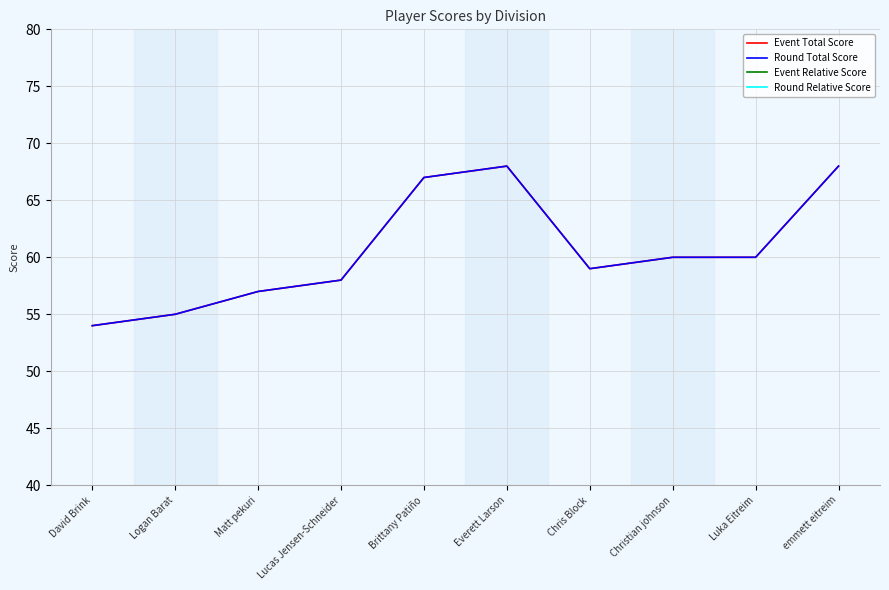

True or false: Round Relative Score has a value of 3 at Christian johnson.

True